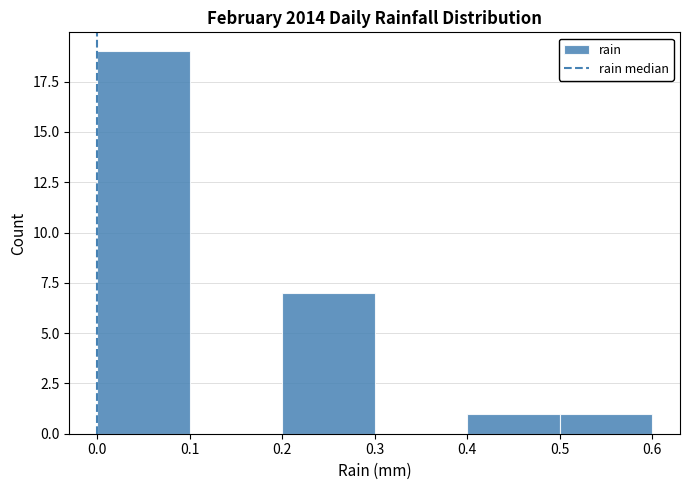

Reading left to right, transcribe this chart: for each bar, give the range it covers on the x-axis and its height. The values are not printed on the chart, so give them approximately, as read against the axis.

0.0 to 0.1: 19
0.1 to 0.2: 0
0.2 to 0.3: 7
0.3 to 0.4: 0
0.4 to 0.5: 1
0.5 to 0.6: 1